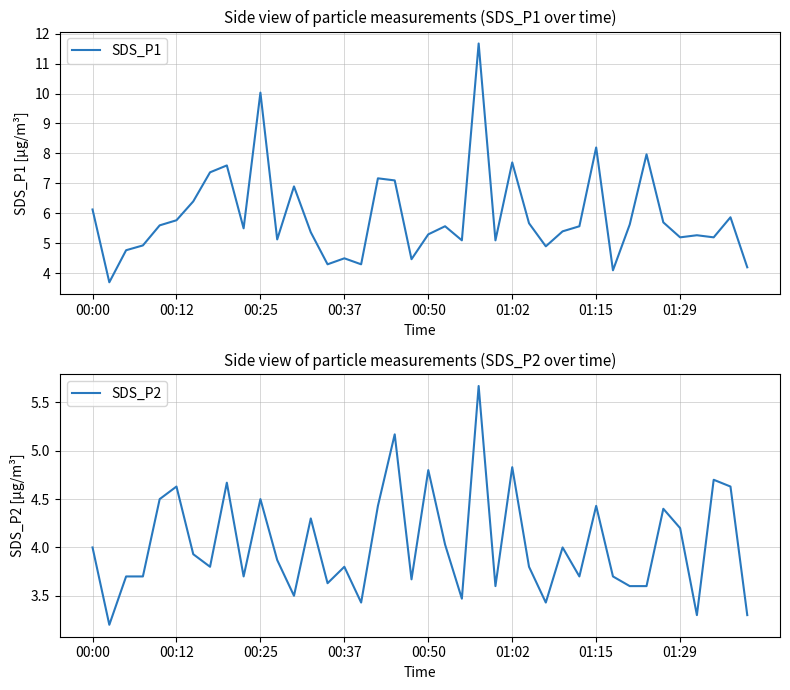

What is the maximum value for SDS_P1?

11.7